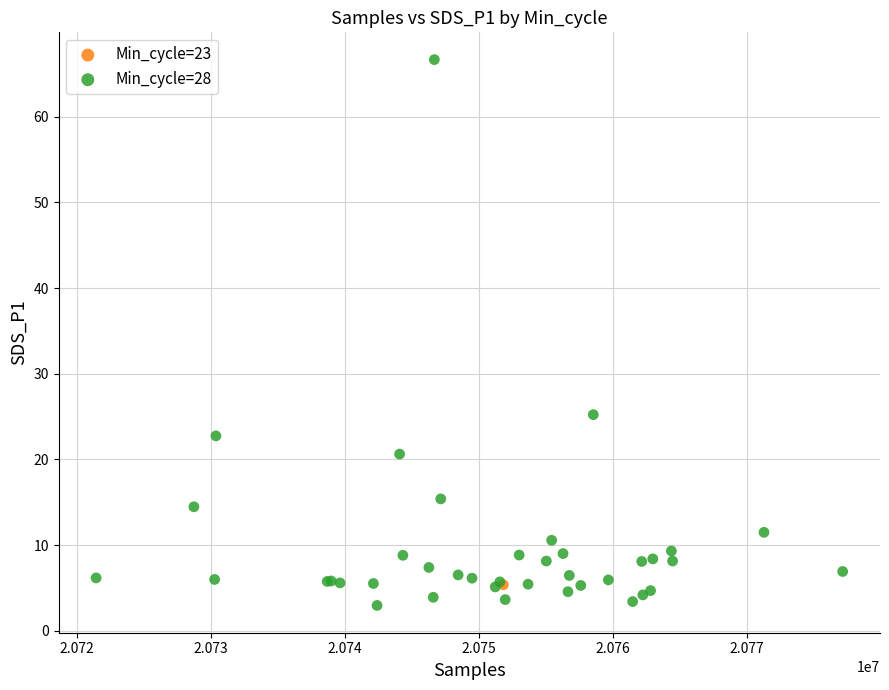

What are all the series names shown in the legend?

Min_cycle=23, Min_cycle=28